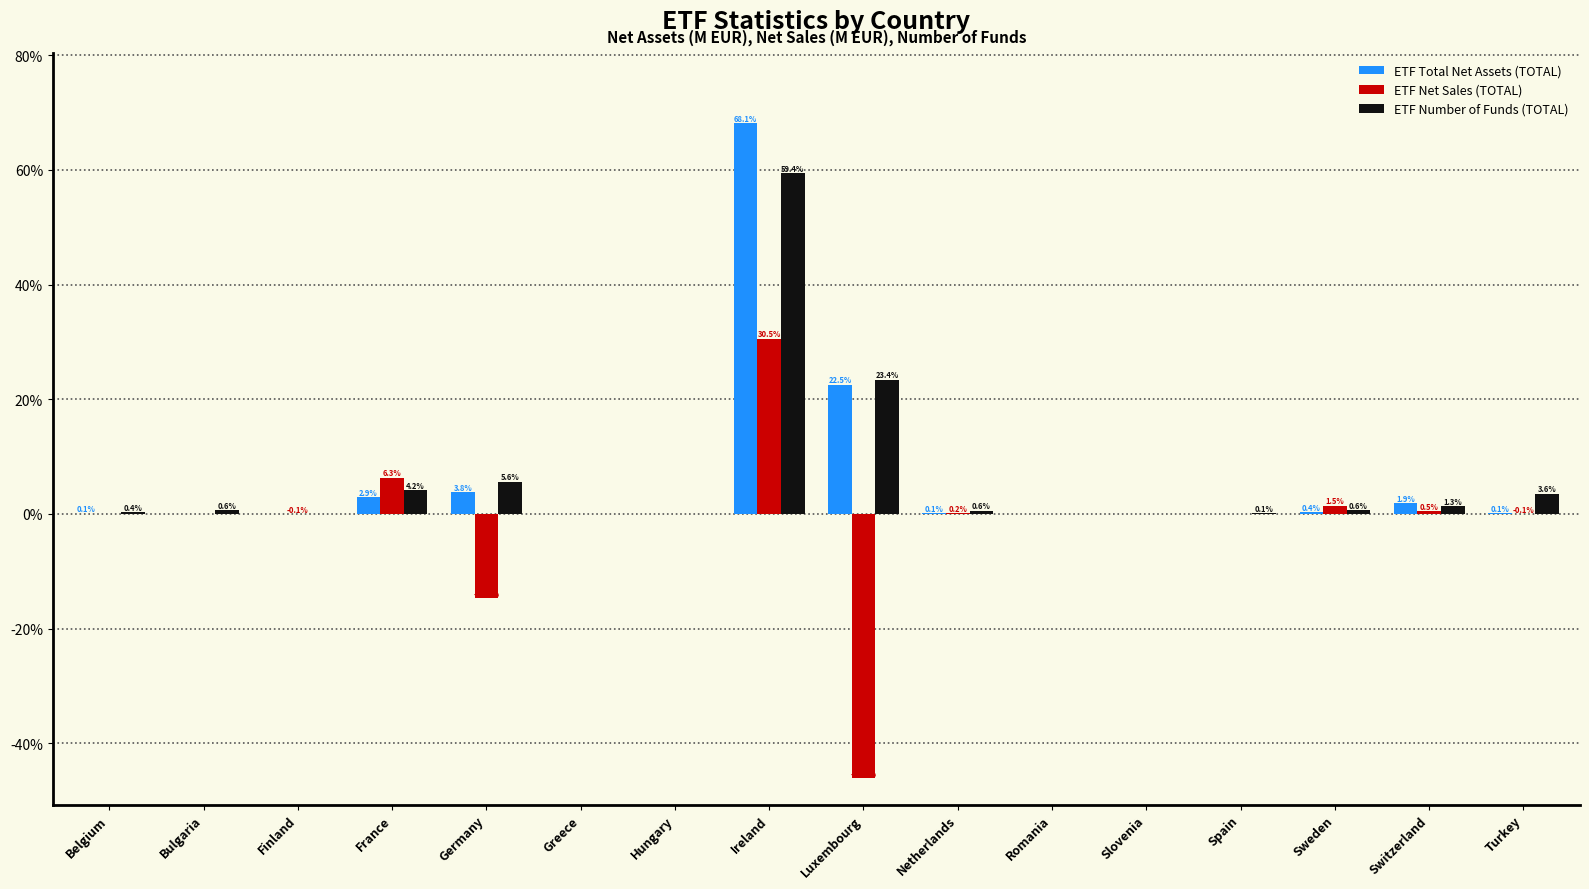

At which category is the sum across all series the highest?

Ireland